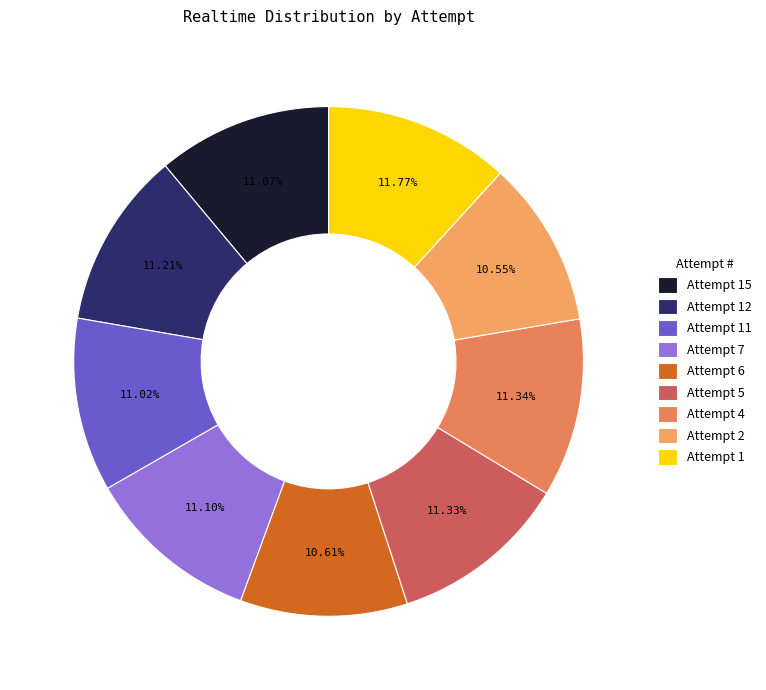

Is there a majority slice in this chart?

No